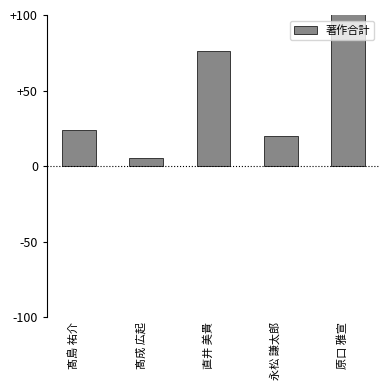

Which category has the highest value across all series?

原口 雅宣